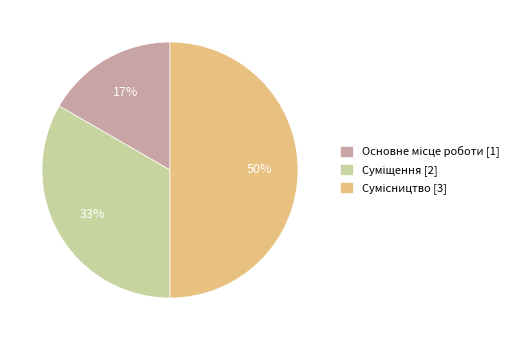

To the nearest percent, what is the difference between the largest and smallest slice percentages?

33%